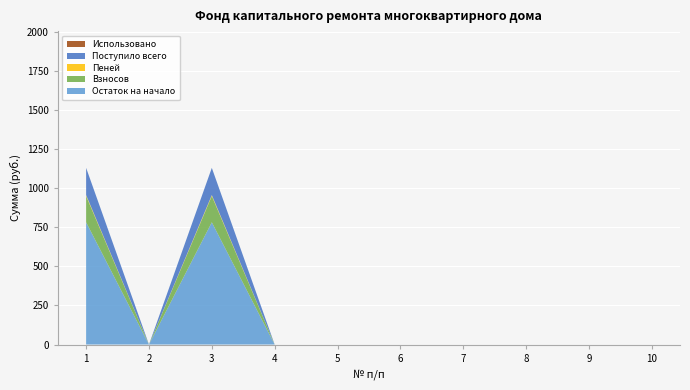

What is the maximum value for Остаток на начало?

782.1